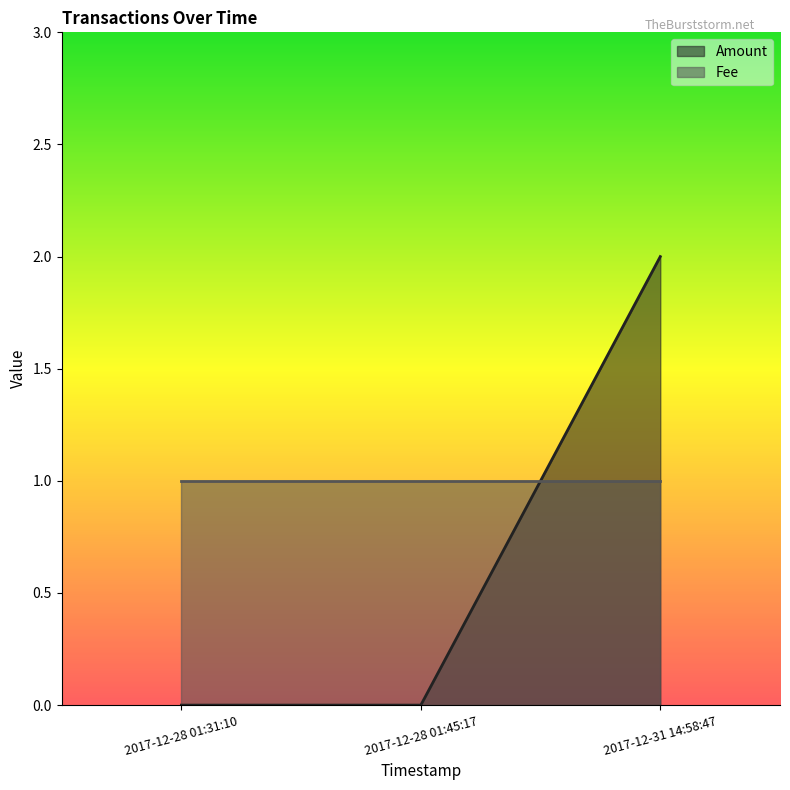

Rank the categories by value from highest to lowest.

2017-12-31 14:58:47, 2017-12-28 01:31:10, 2017-12-28 01:45:17